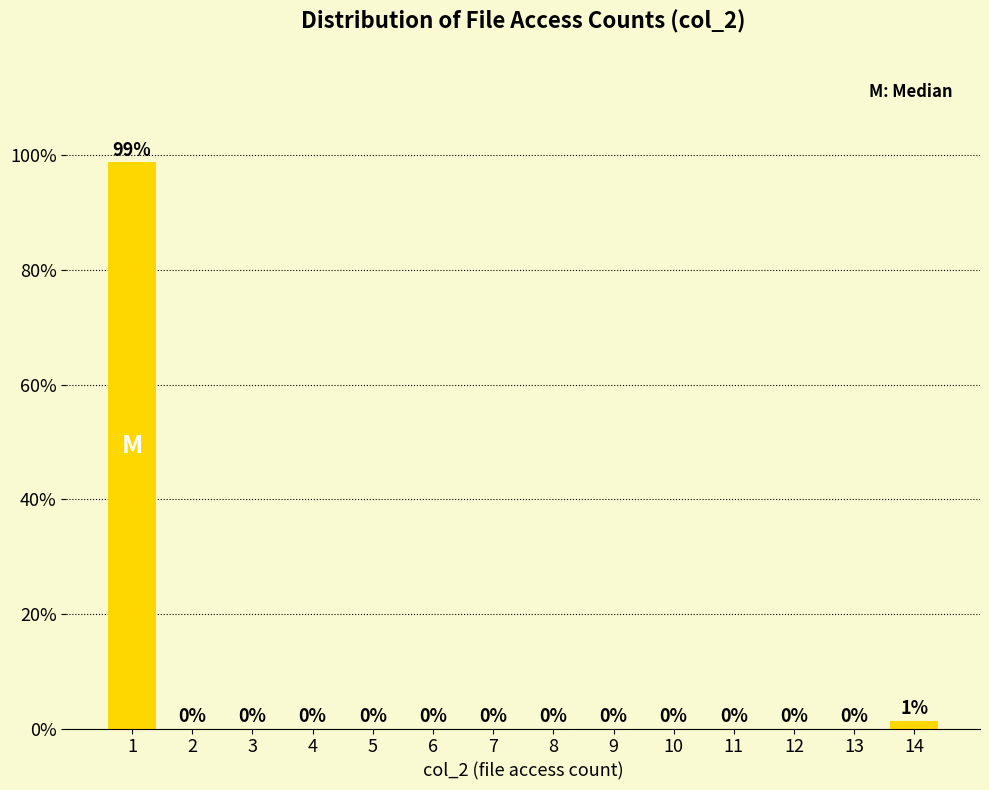

What is the sum of all values?

100.0